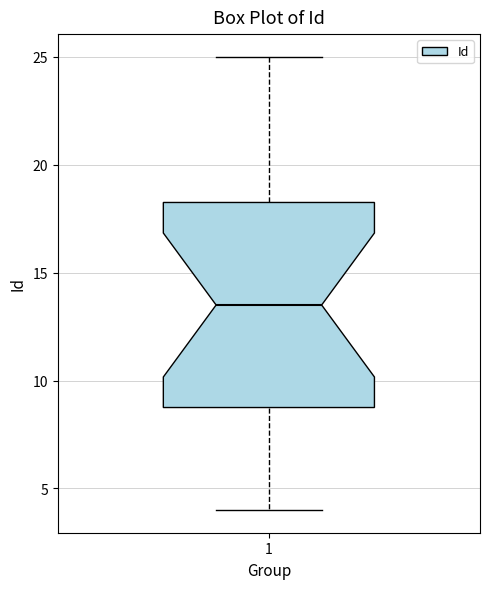

Where does the upper whisker of the box at x = 1 end on the y-axis? The values are not printed on the chart, so give them approximately, as read against the axis.

25.0